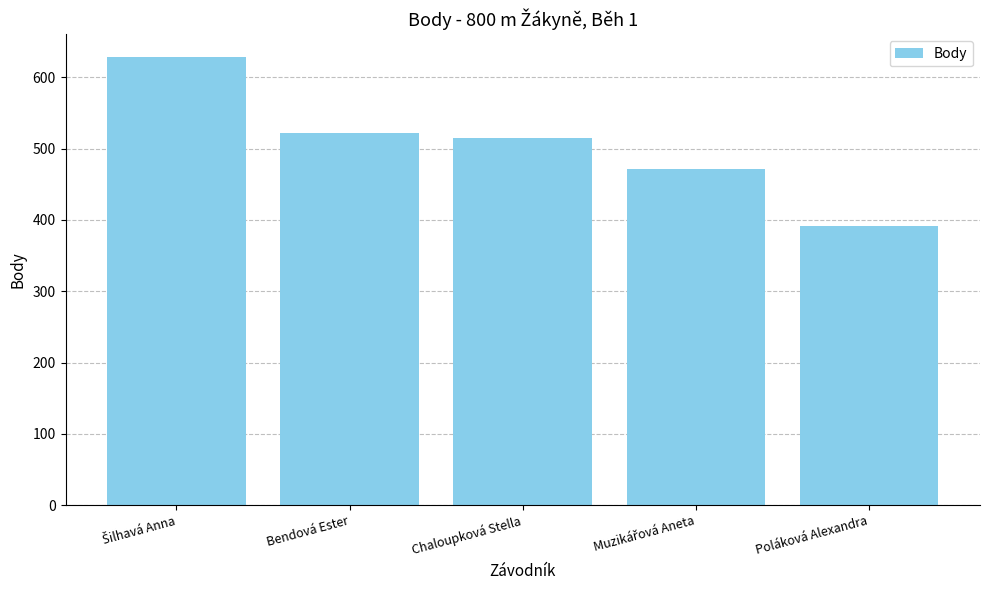

Which category has the lowest value across all series?

Poláková Alexandra